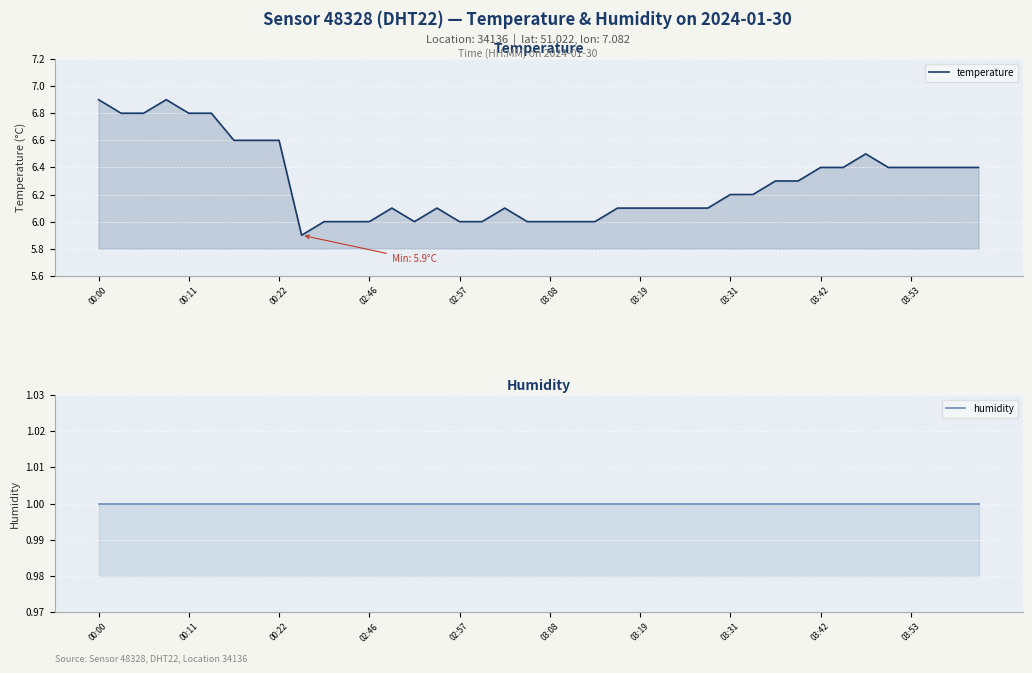

Is it true that humidity equals 1.0 at 02:46?

True